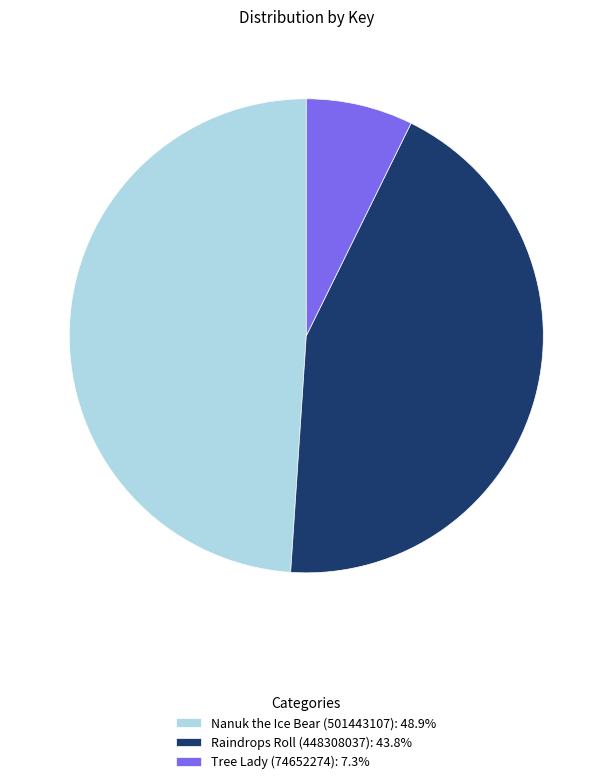

Between Raindrops Roll (448308037) and Tree Lady (74652274), which is larger?

Raindrops Roll (448308037)